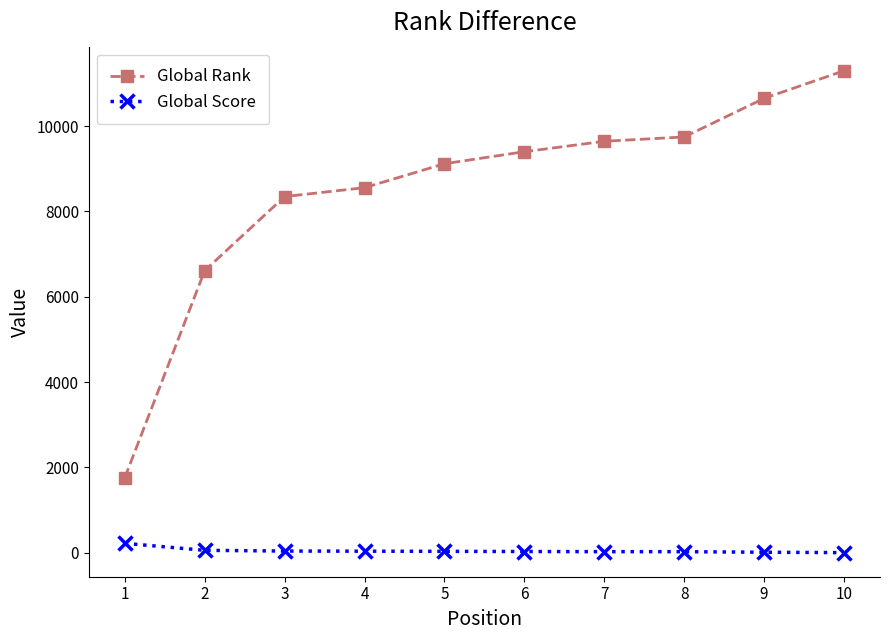

Is this an area chart (filled region under the line)?

No